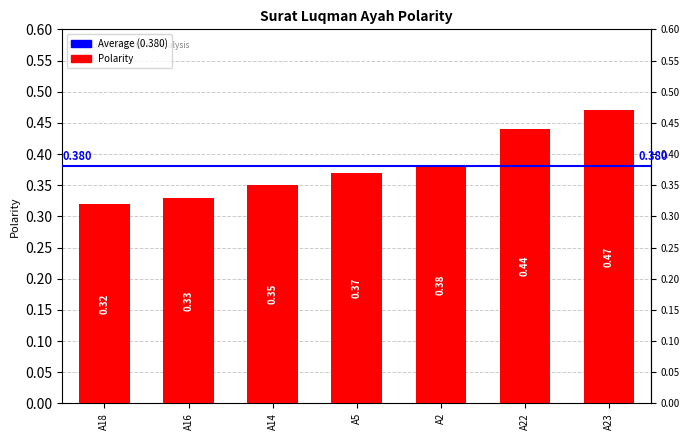

Rank the categories by value from highest to lowest.

A23, A22, A2, A5, A14, A16, A18